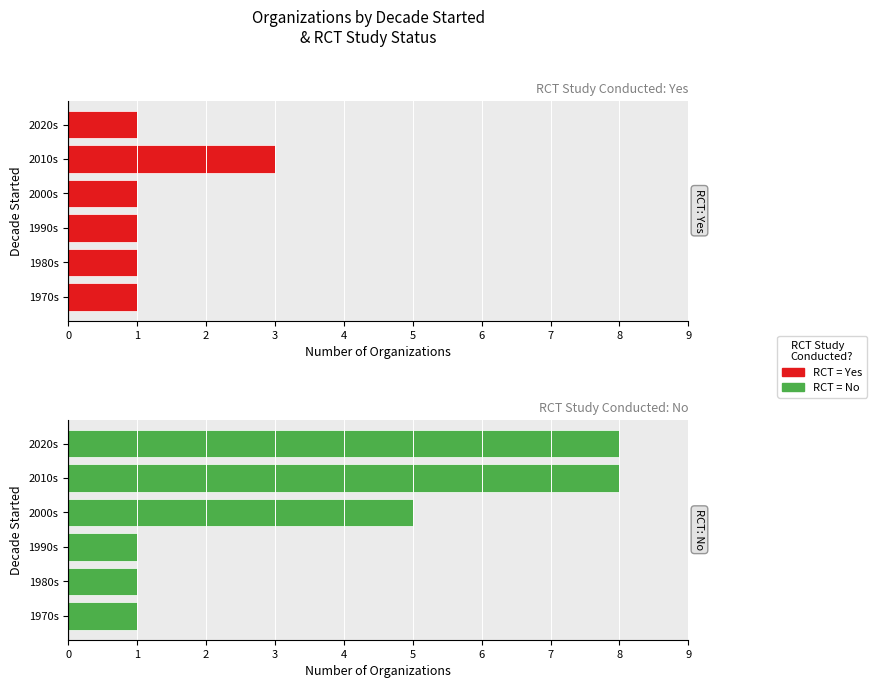

What is the difference between the maximum and minimum values in the RCT = Yes series?

2